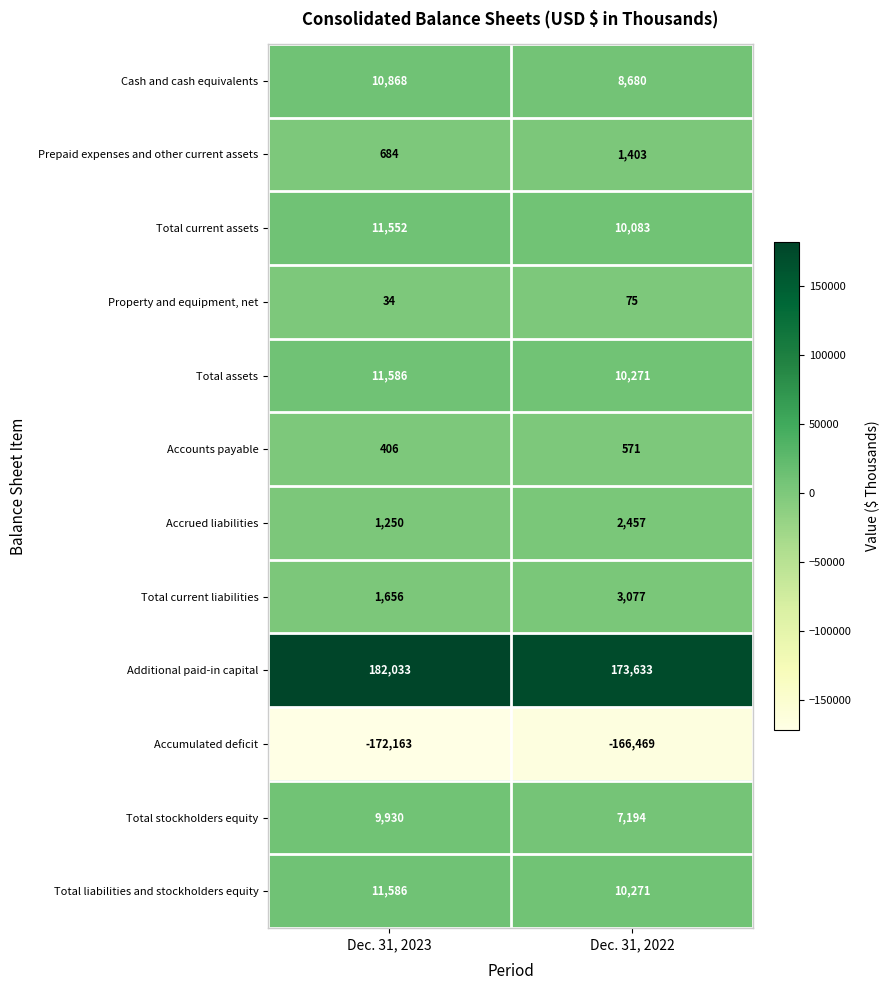

Which series has the largest range (max minus min)?

Additional paid-in capital